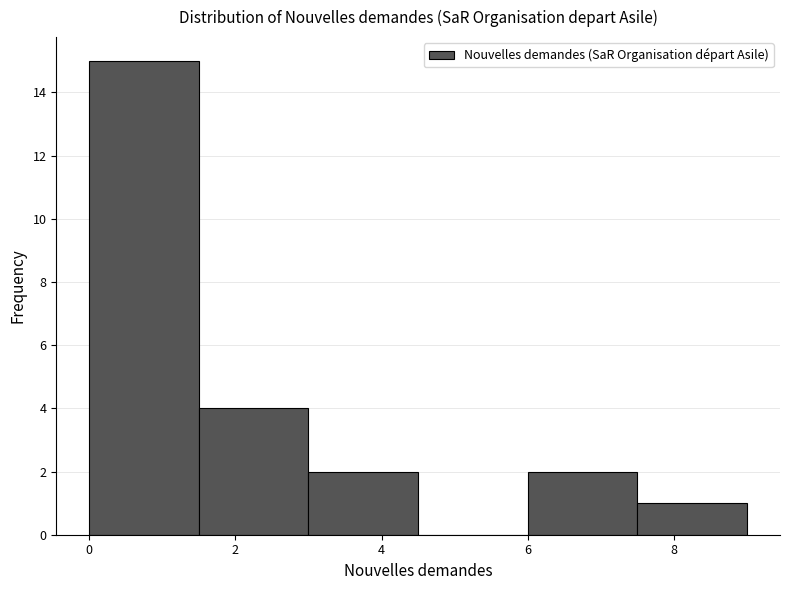

How tall is the bar that spans 7.5 to 9.0 on the x-axis? Neither the bar edges nor the heights are printed on the chart, so give them approximately, as read against the axes.

1